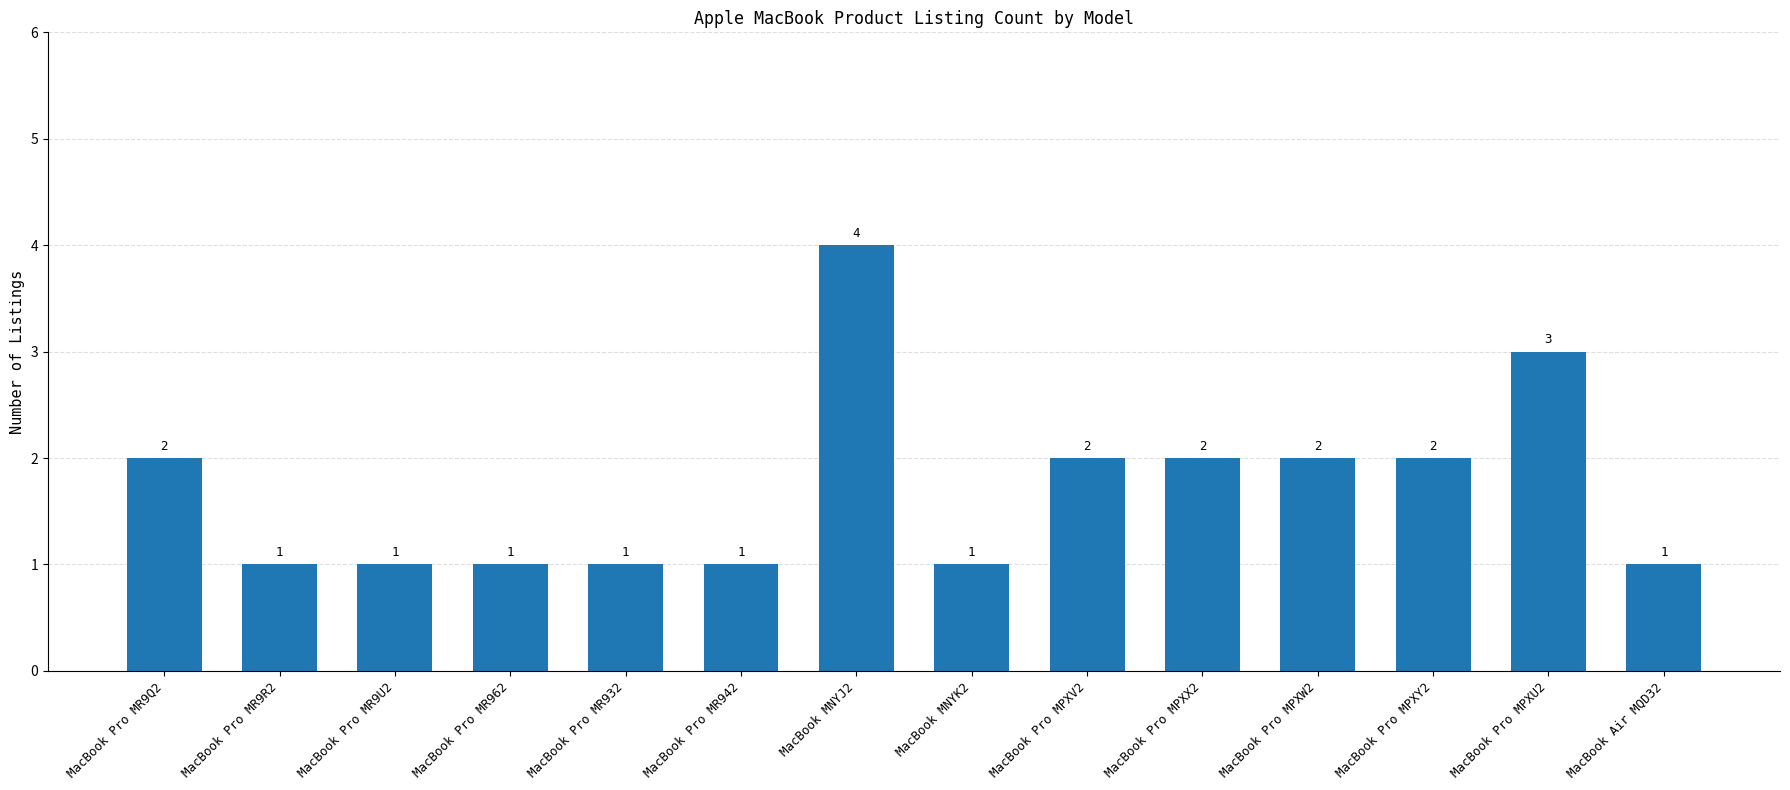

Reading left to right, extract all data points from this chart.

MacBook Pro MR9Q2=2	MacBook Pro MR9R2=1	MacBook Pro MR9U2=1	MacBook Pro MR962=1	MacBook Pro MR932=1	MacBook Pro MR942=1	MacBook MNYJ2=4	MacBook MNYK2=1	MacBook Pro MPXV2=2	MacBook Pro MPXX2=2	MacBook Pro MPXW2=2	MacBook Pro MPXY2=2	MacBook Pro MPXU2=3	MacBook Air MQD32=1